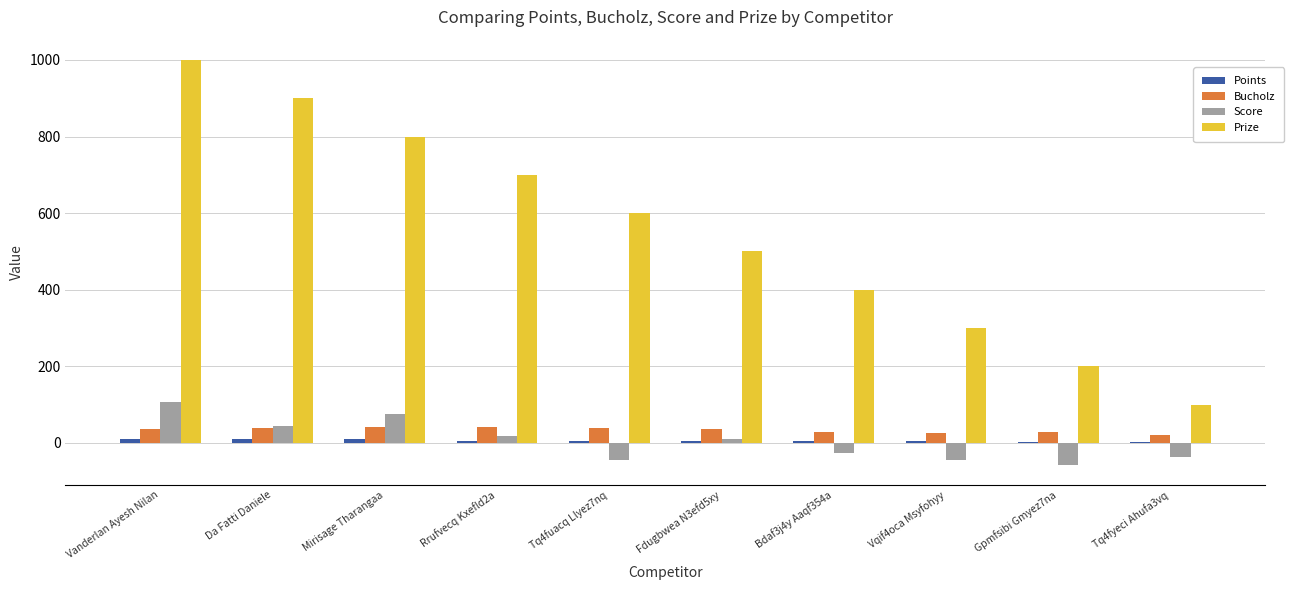

Which category has the highest value across all series?

Vanderlan Ayesh Nilan